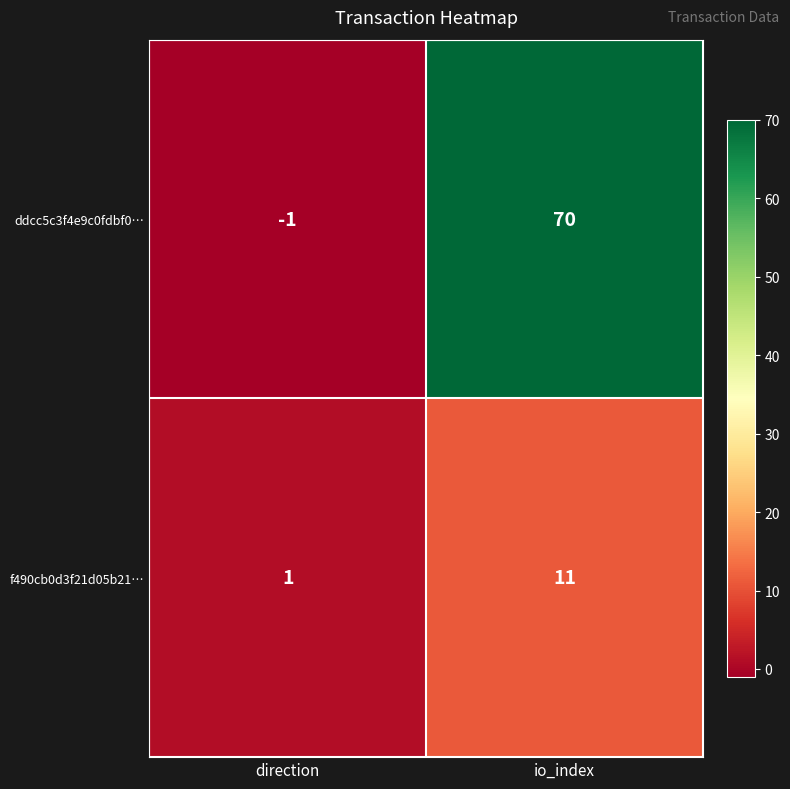

Which category has the highest value across all series?

io_index